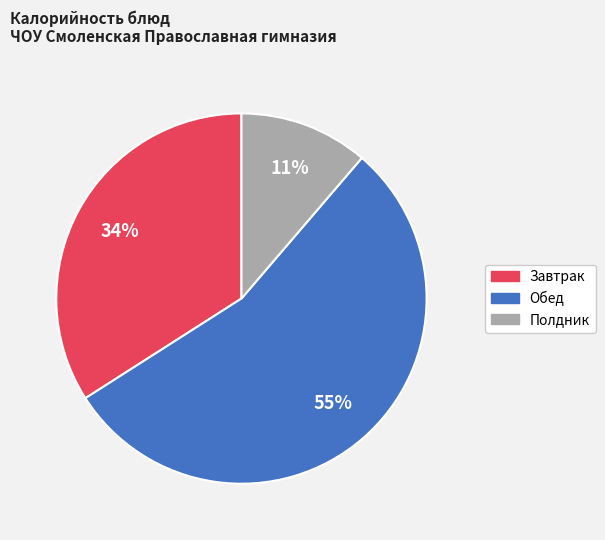

Rank the categories by value from highest to lowest.

Обед, Завтрак, Полдник